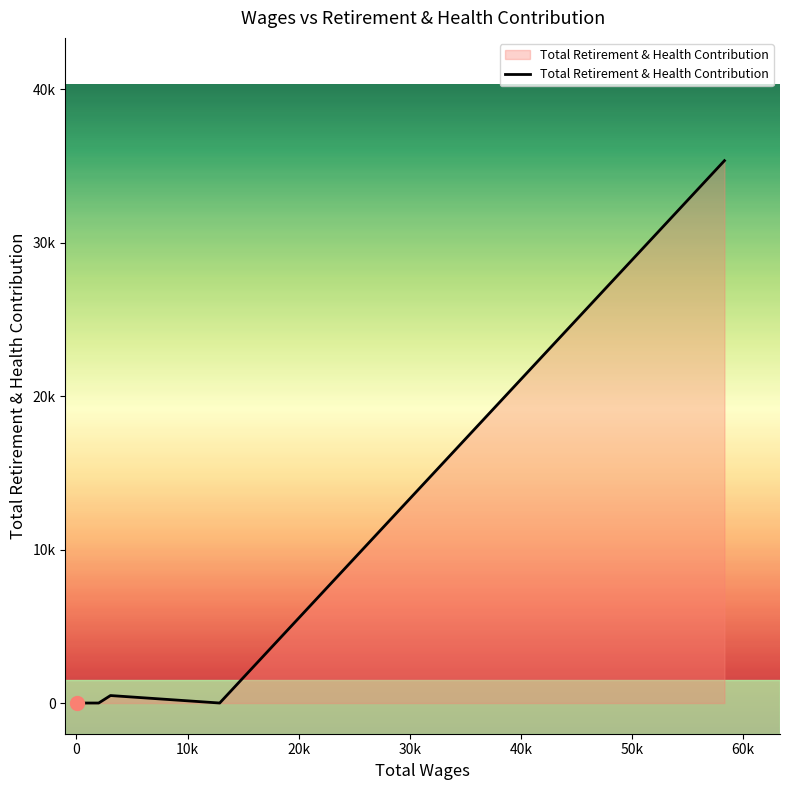

True or false: there are more than 2 points higher than both neighbors.

False